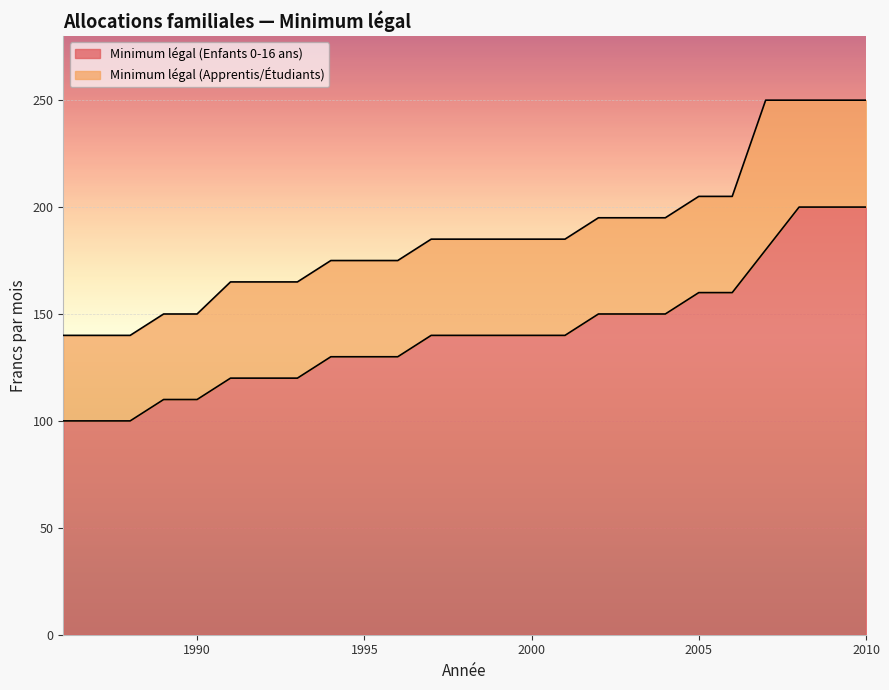

Rank the series at 2000 from highest to lowest value.

Minimum légal (Apprentis/Étudiants), Minimum légal (Enfants 0-16 ans)